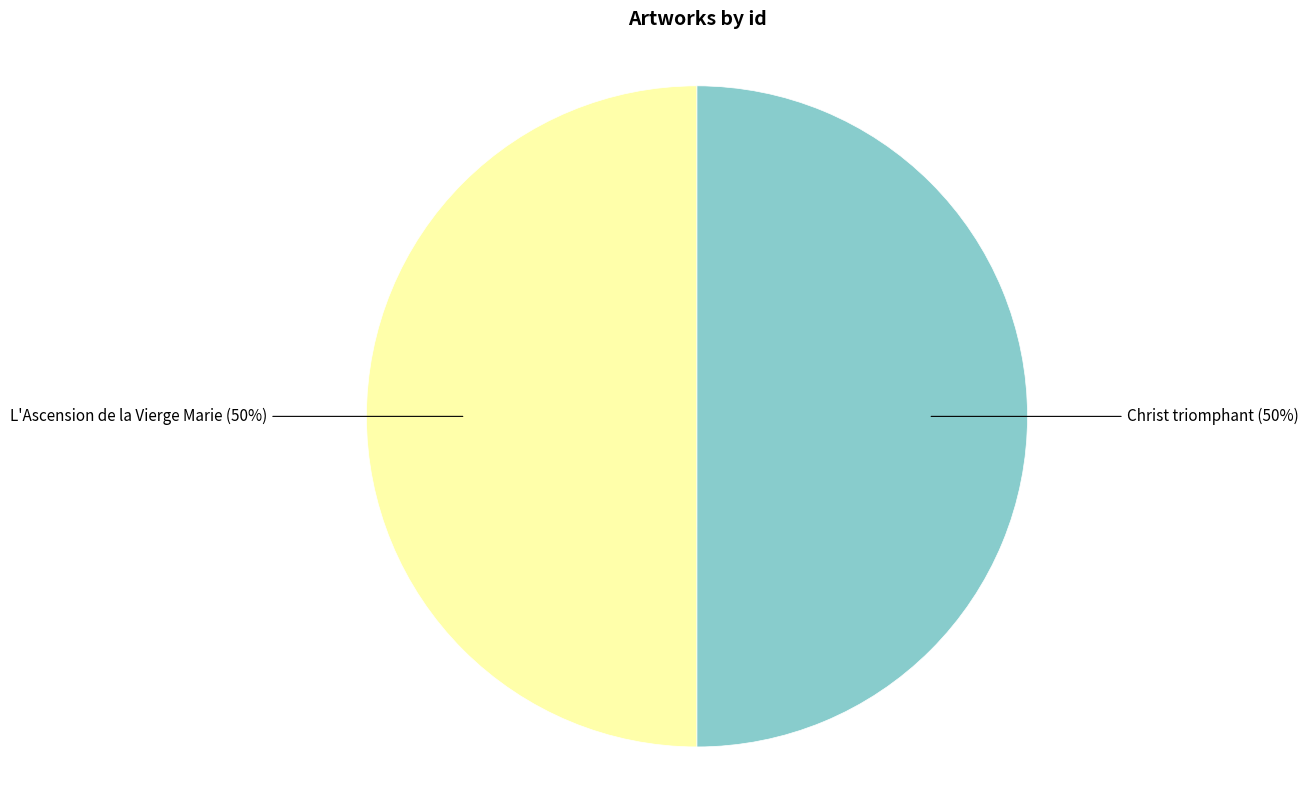

Is it true that L'Ascension de la Vierge Marie is 63% of the pie?

False